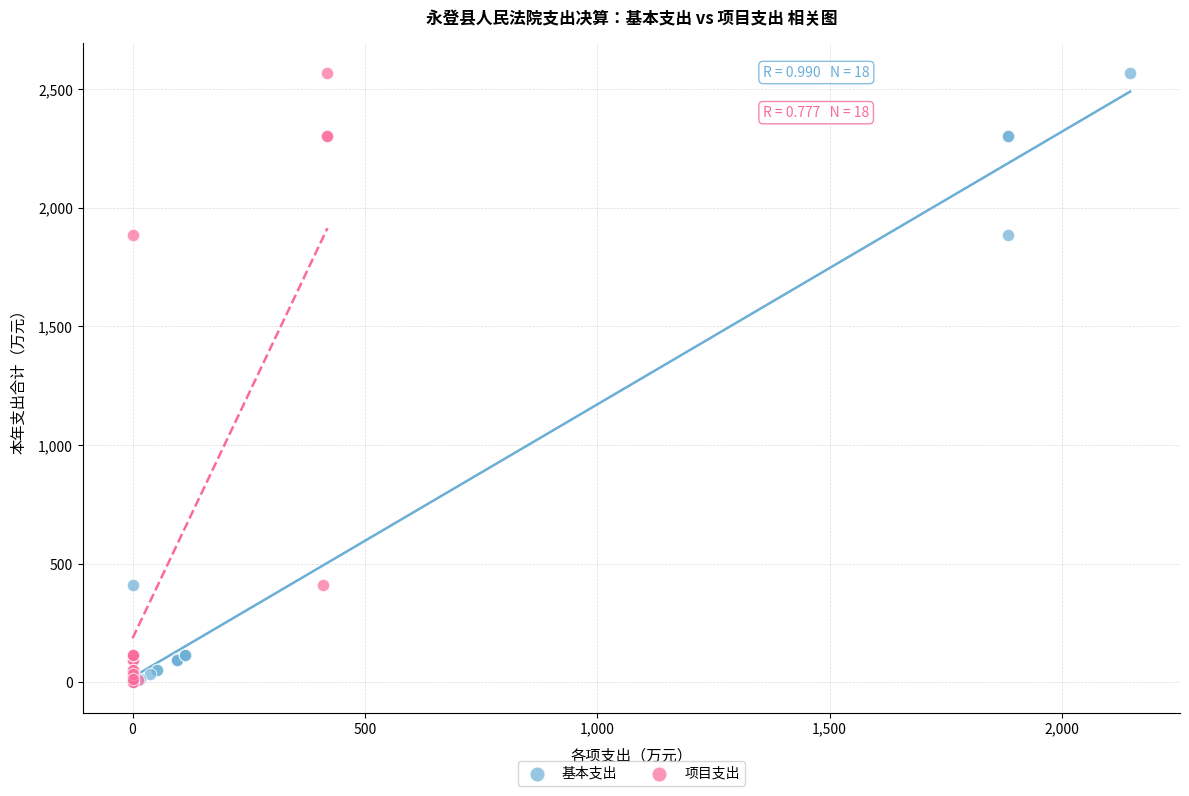

What are all the series names shown in the legend?

基本支出, 项目支出